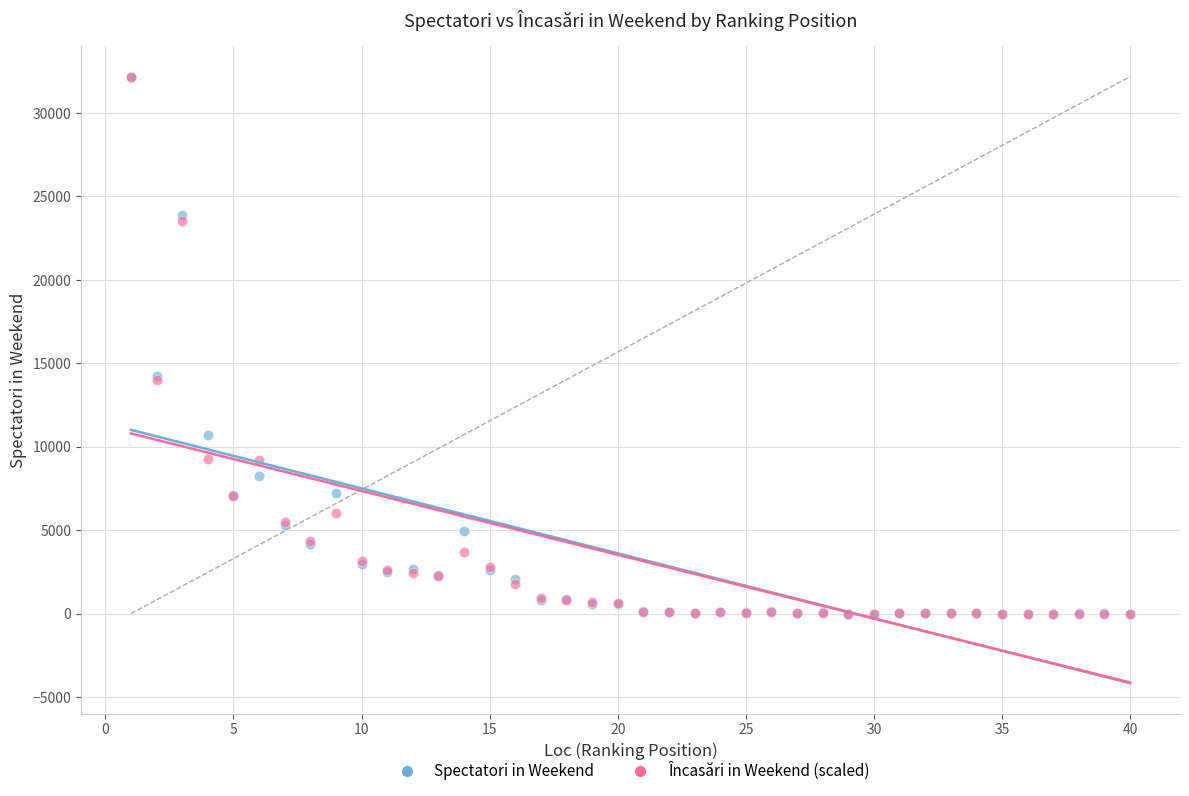

What are all the series names shown in the legend?

Spectatori in Weekend, Încasări in Weekend (scaled)